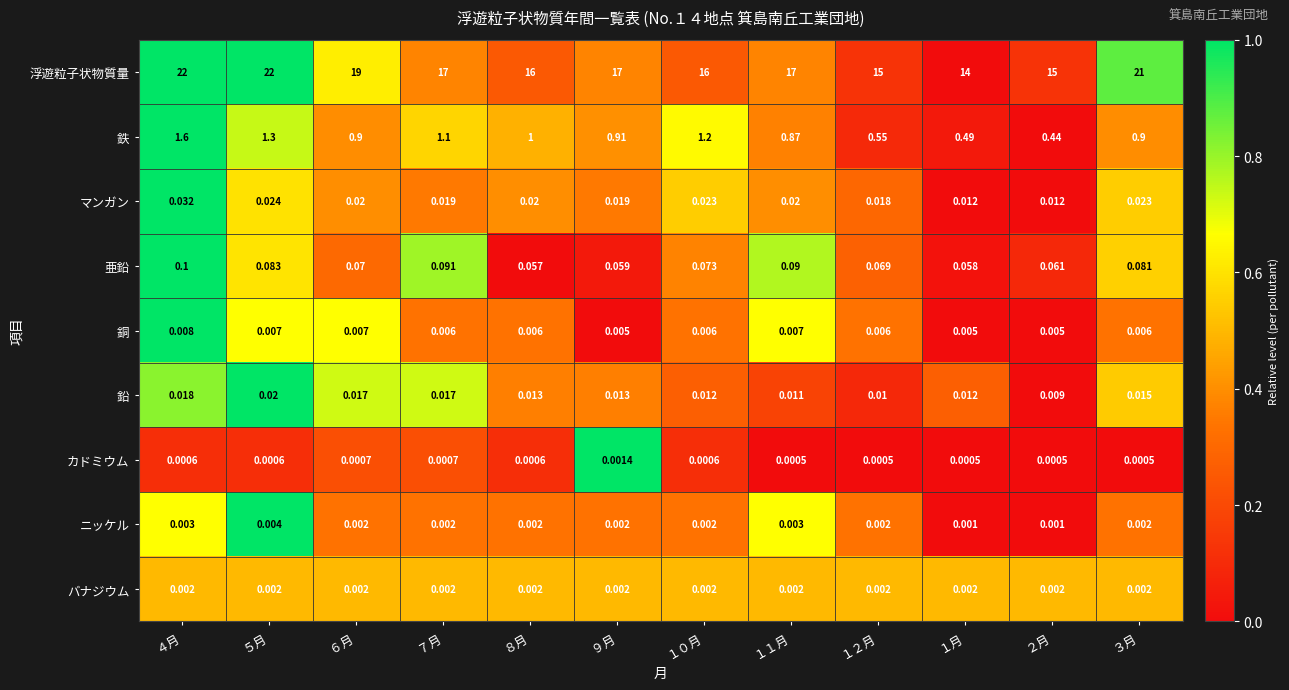

Is the value of 亜鉛 at ３月 greater than the value of マンガン at ３月?

Yes